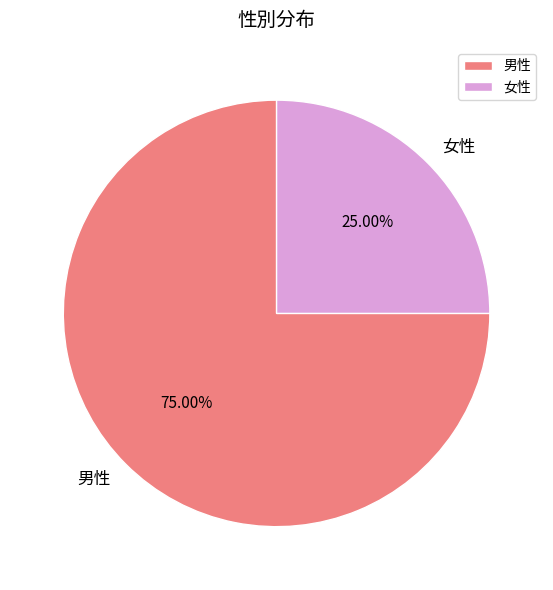

How many slices are in this pie chart?

2